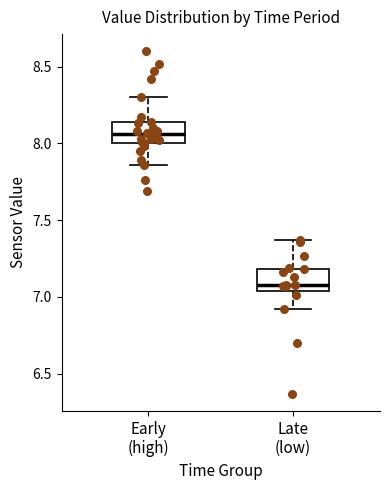

Reading left to right, read every box against the y-axis: the position of its median line, the range the box covers, and the ends of its whiskers. The values are not printed on the chart, so give them approximately, as read against the axis.

Early (high): median 8.05, box 8.00 to 8.15, whiskers 7.85 to 8.30
Late (low): median 7.10, box 7.05 to 7.20, whiskers 6.90 to 7.35